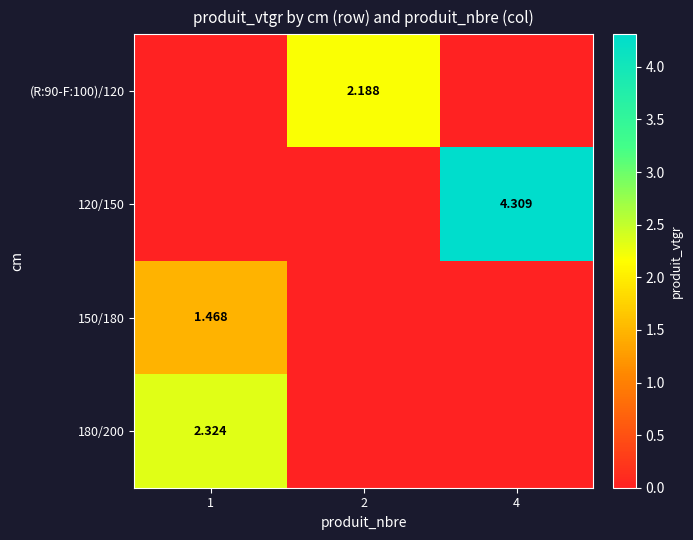

Which category has the lowest value in the (R:90-F:100)/120 series?

1